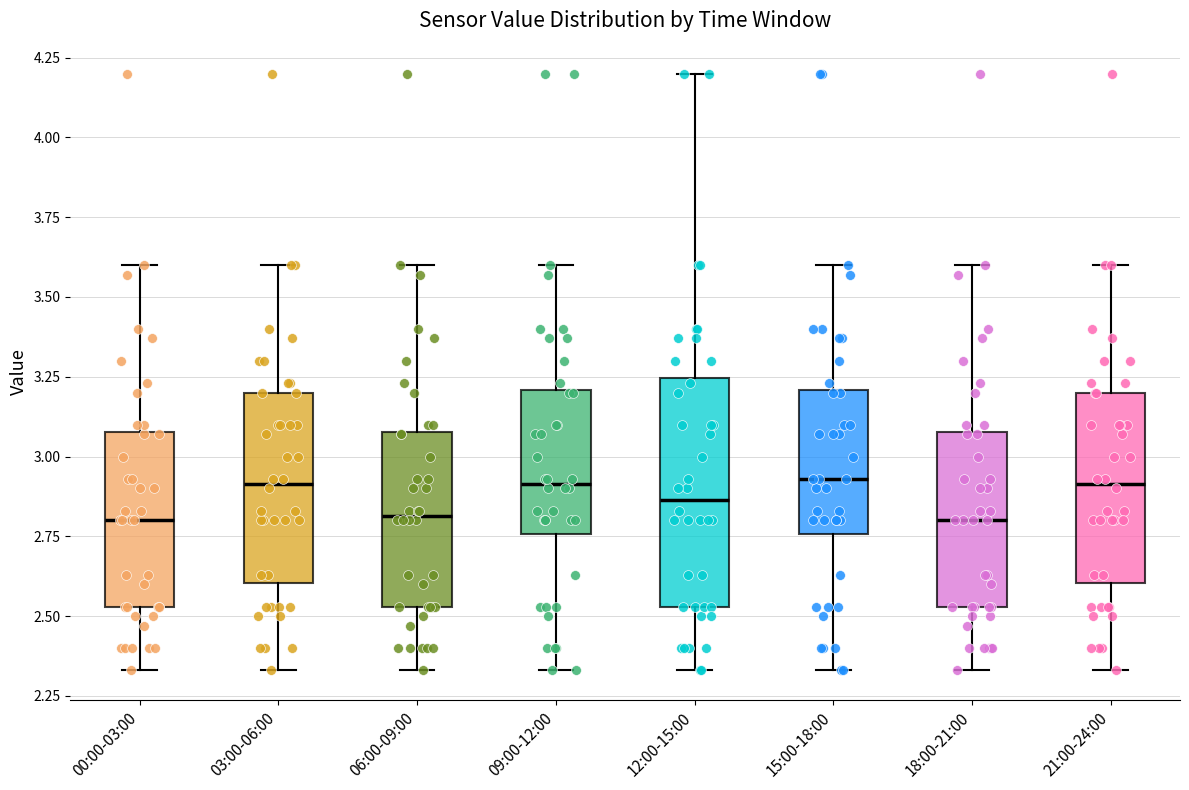

Reading left to right, read every box against the y-axis: the position of its median line, the range the box covers, and the ends of its whiskers. The values are not printed on the chart, so give them approximately, as read against the axis.

00:00-03:00: median 2.80, box 2.55 to 3.10, whiskers 2.35 to 3.60
03:00-06:00: median 2.90, box 2.60 to 3.20, whiskers 2.35 to 3.60
06:00-09:00: median 2.80, box 2.55 to 3.10, whiskers 2.35 to 3.60
09:00-12:00: median 2.90, box 2.75 to 3.20, whiskers 2.35 to 3.60
12:00-15:00: median 2.85, box 2.55 to 3.25, whiskers 2.35 to 4.20
15:00-18:00: median 2.95, box 2.75 to 3.20, whiskers 2.35 to 3.60
18:00-21:00: median 2.80, box 2.55 to 3.10, whiskers 2.35 to 3.60
21:00-24:00: median 2.90, box 2.60 to 3.20, whiskers 2.35 to 3.60